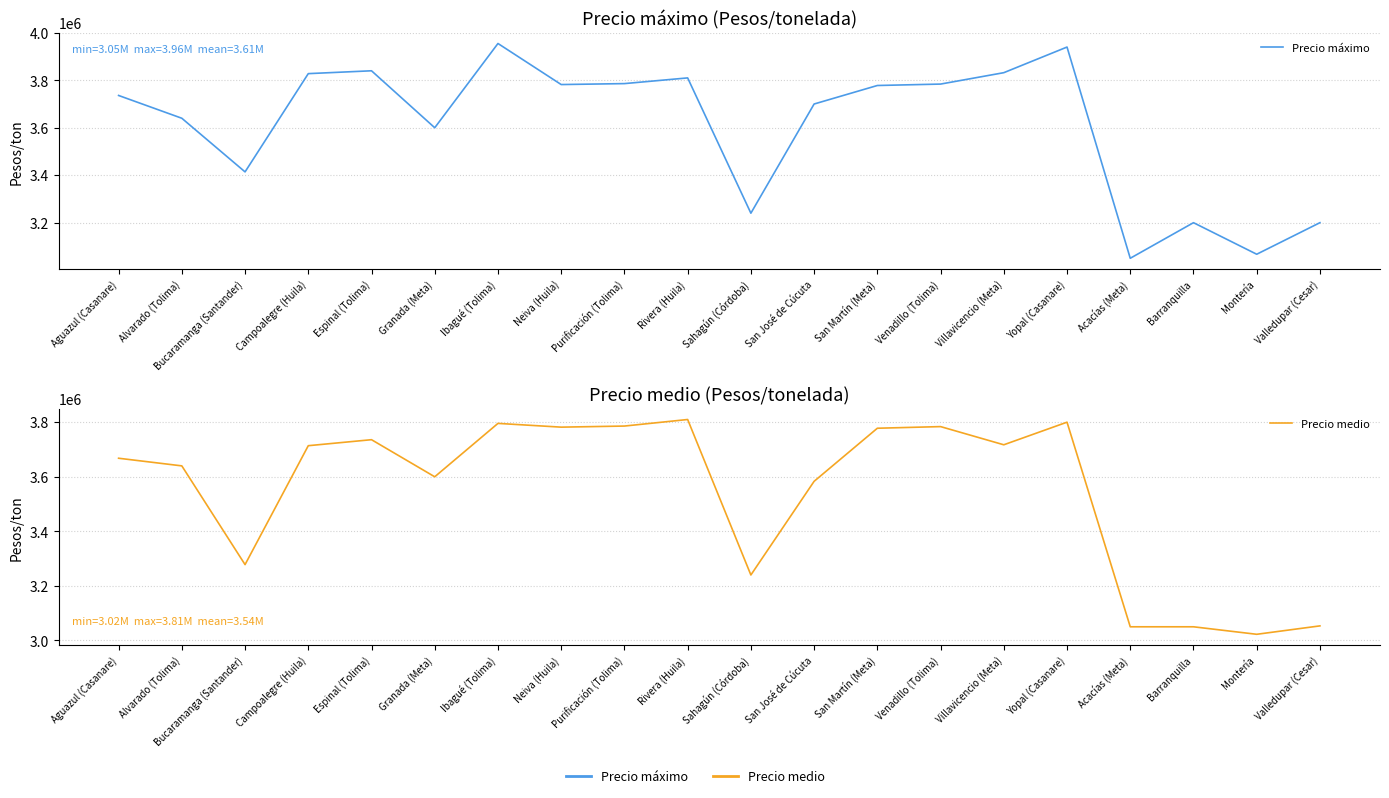

Rank the series by their maximum value, from lowest to highest.

Precio medio, Precio máximo